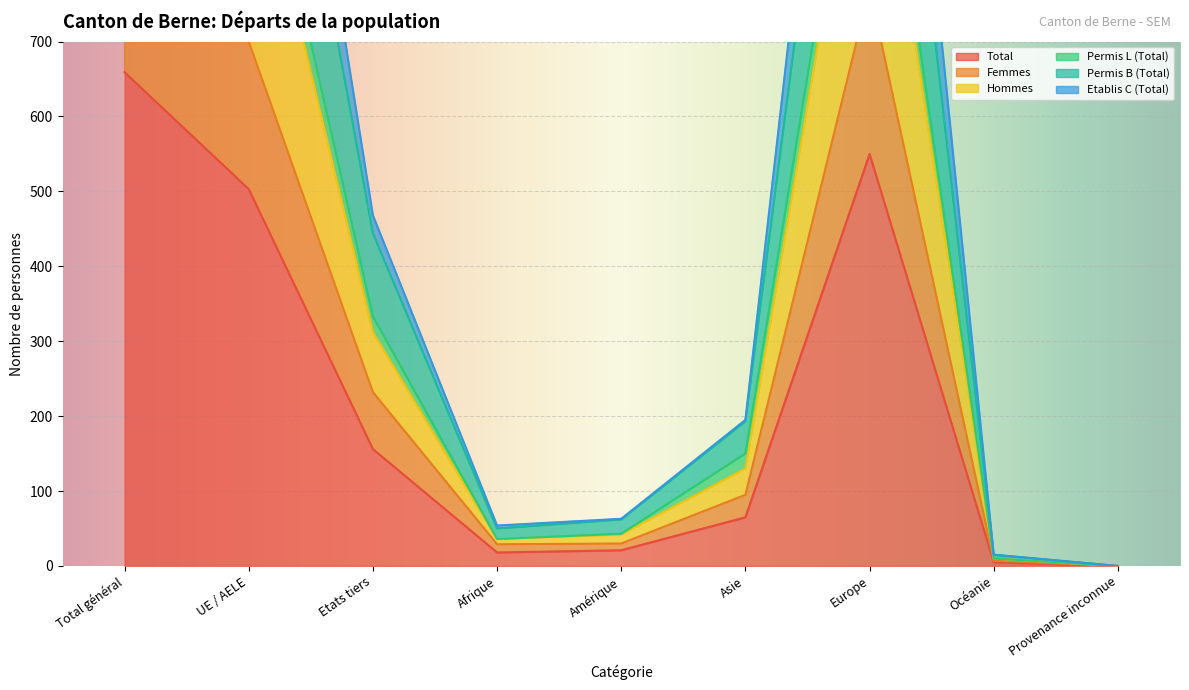

Which series has the widest spread of values?

Etablis C (Total)